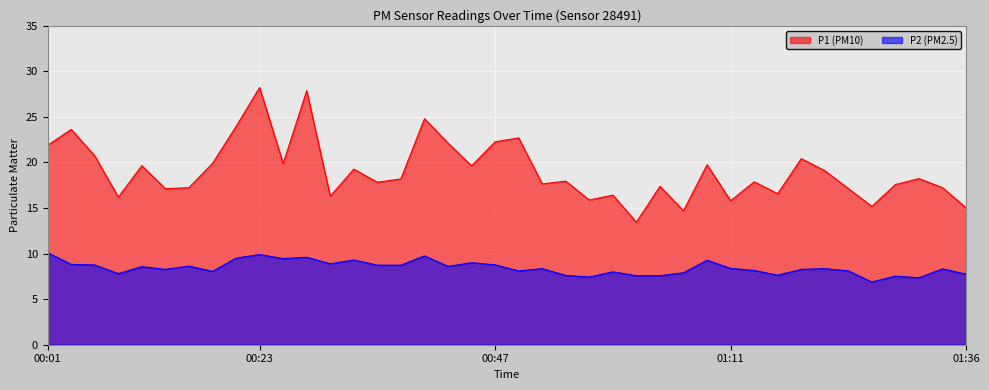

What is the maximum value shown in the chart?

28.2